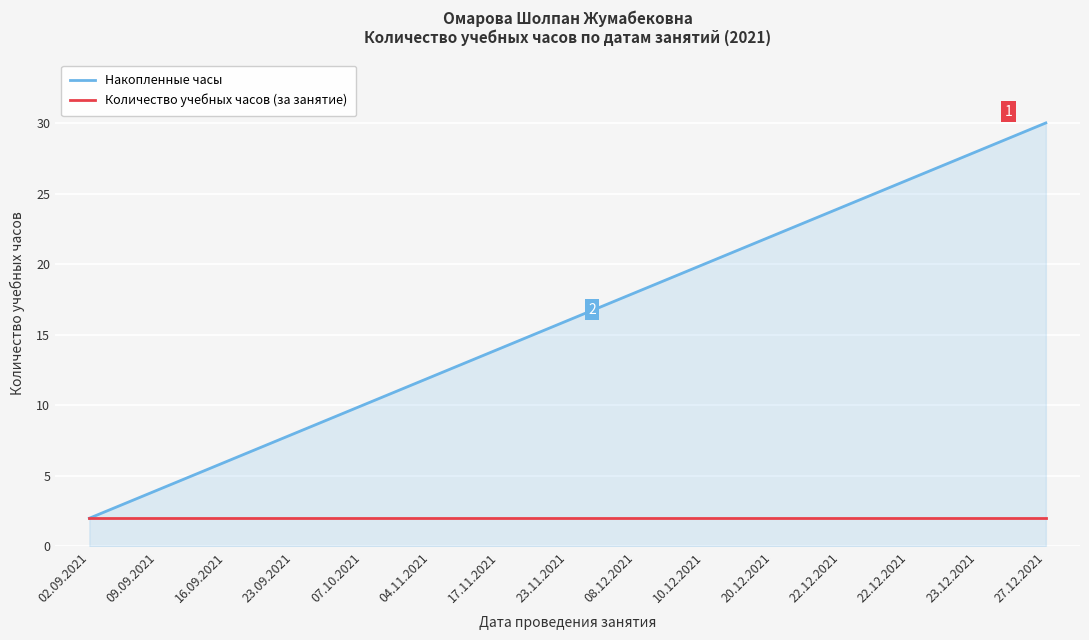

How many categories are shown in the chart?

15